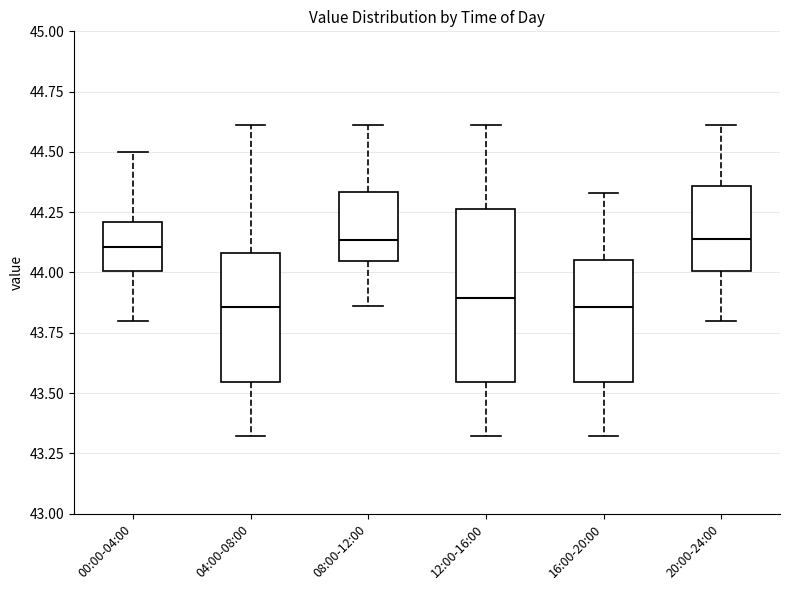

Where does the upper whisker of the box for 12:00-16:00 end on the y-axis? The values are not printed on the chart, so give them approximately, as read against the axis.

44.60